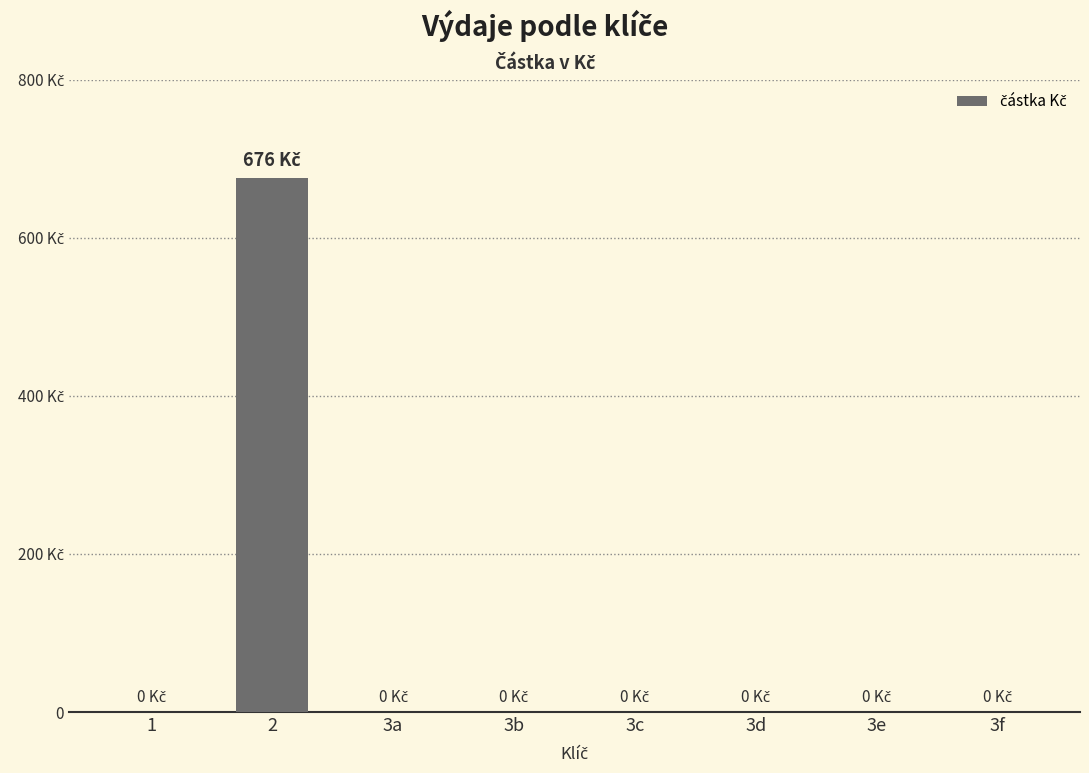

The chart shows a value of 0 at 1. True or false?

True